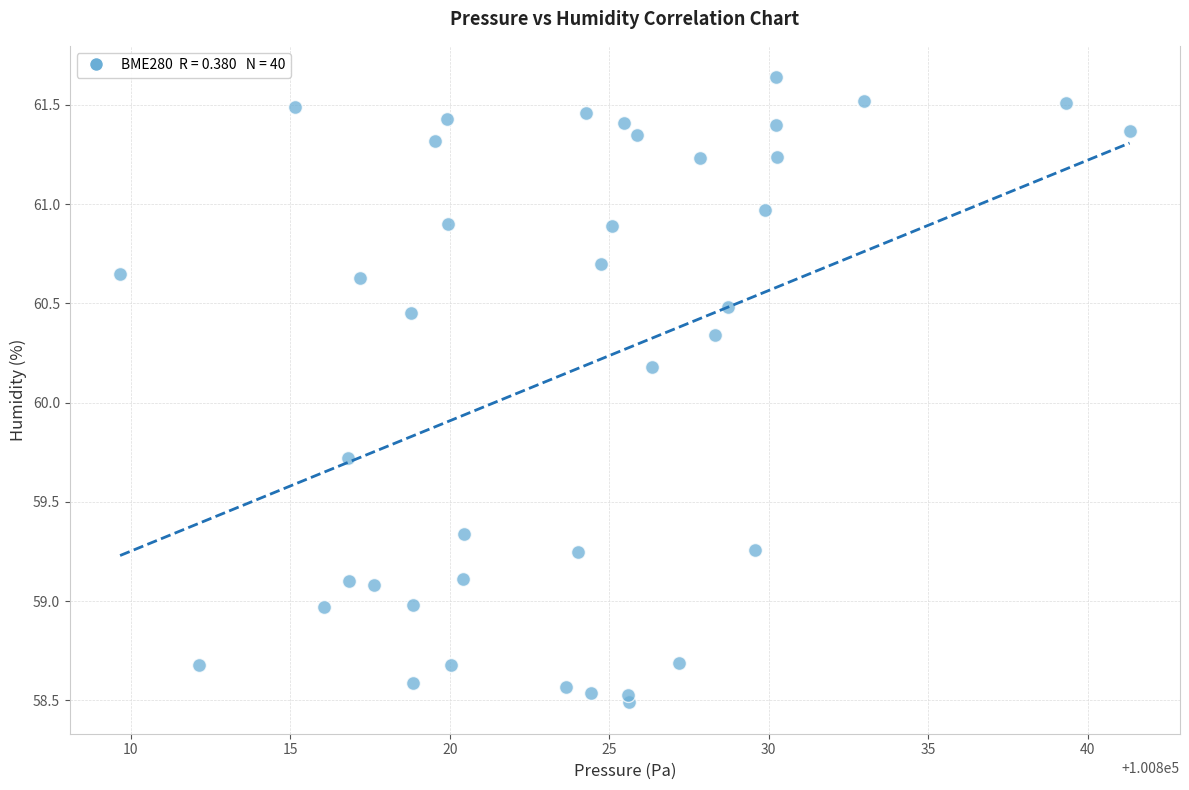

What is the range of X values (max minus min)?

31.6